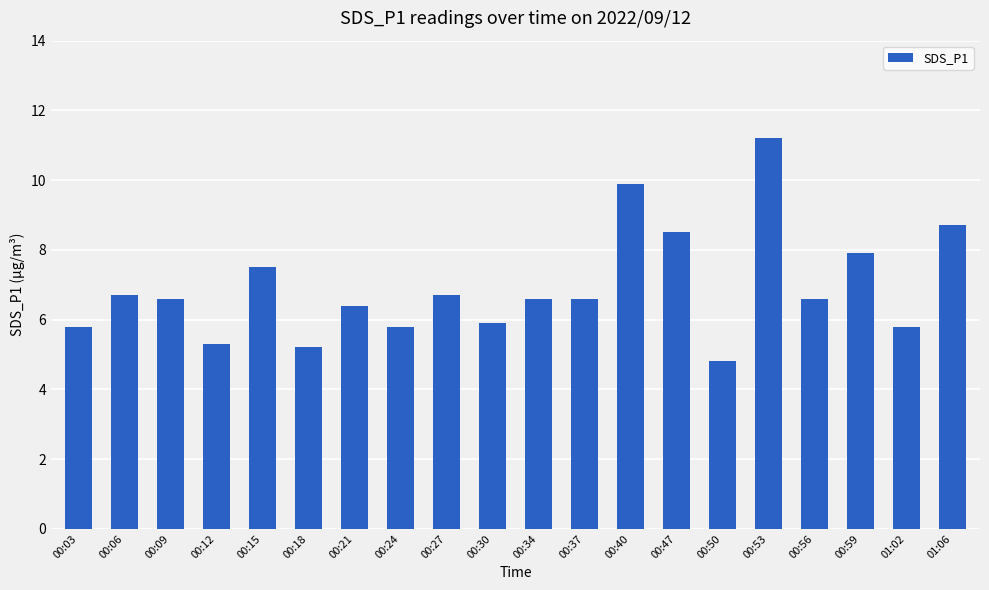

What is the sum of the values at 00:03 and 00:15?

13.3